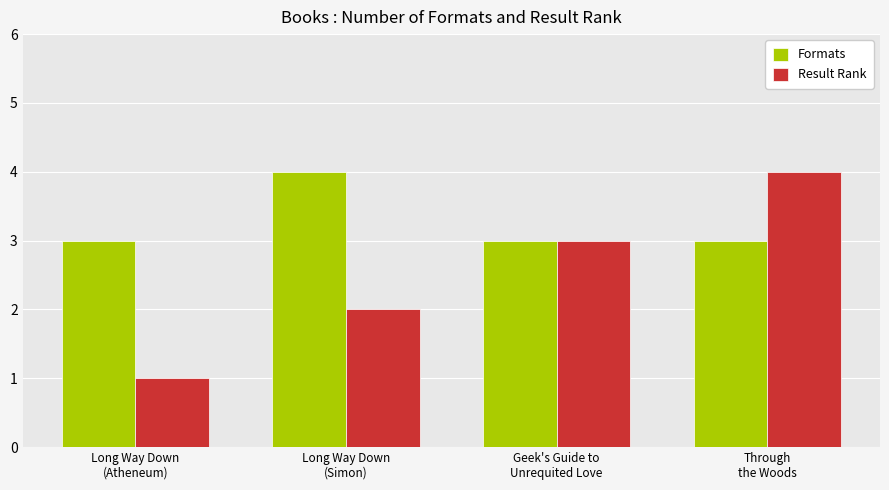

Between Long Way Down
(Simon) and Through
the Woods, which series saw the biggest shift?

Result Rank